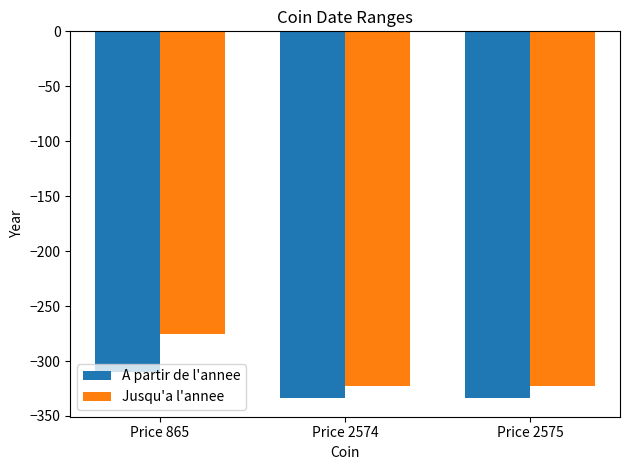

Rank the series at Price 865 from lowest to highest value.

A partir de l'annee, Jusqu'a l'annee